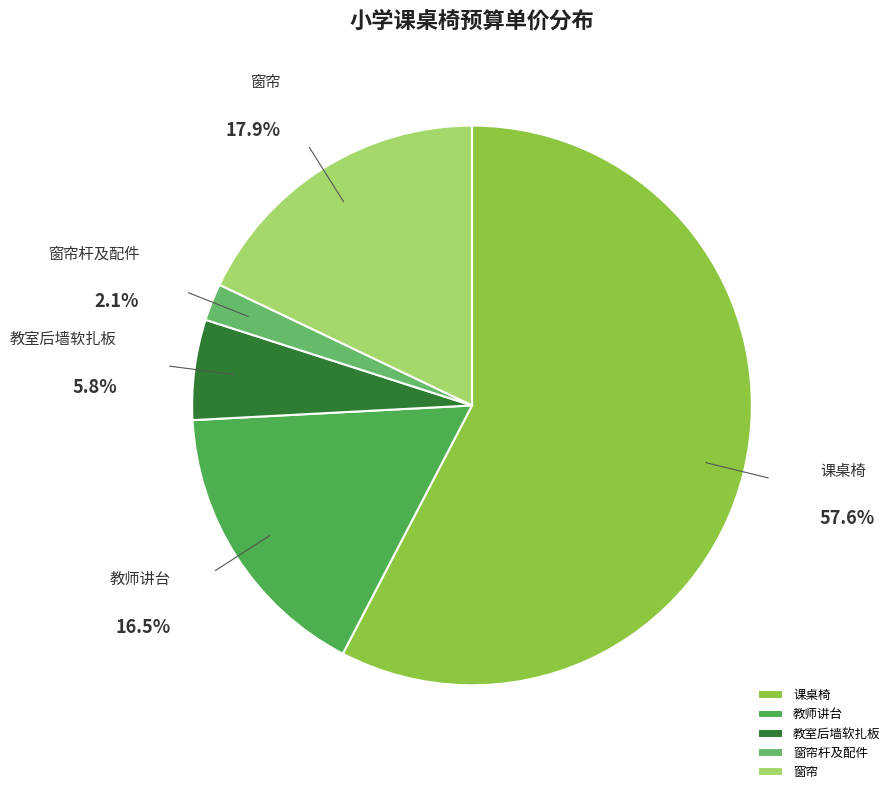

To the nearest percent, what portion does 窗帘 represent?

18%